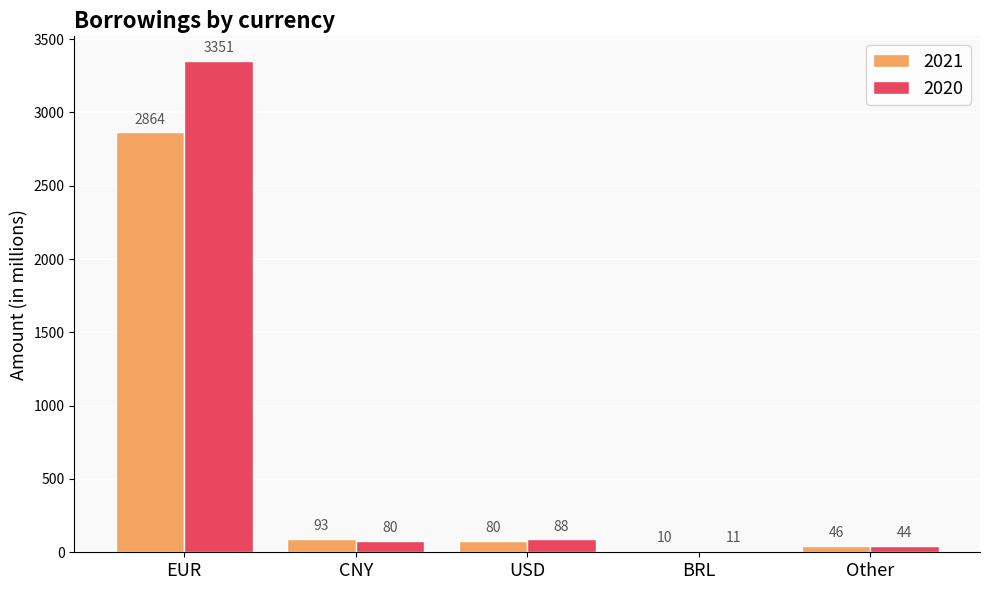

What is the sum of the 2021 values at CNY and USD?

173